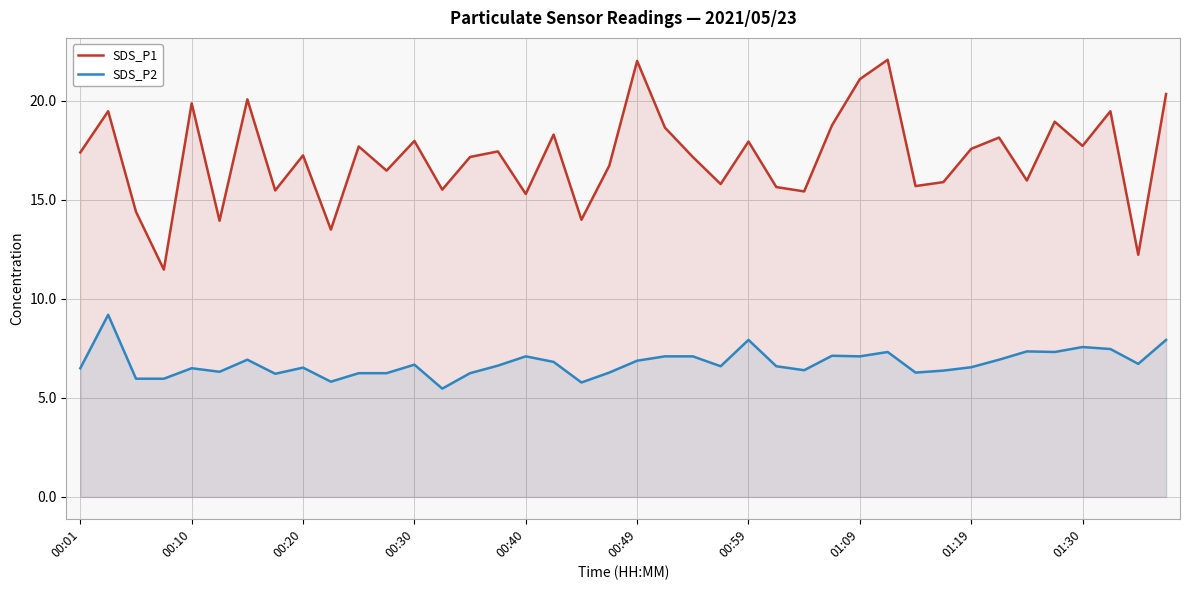

True or false: SDS_P1 and SDS_P2 cross at least once.

False